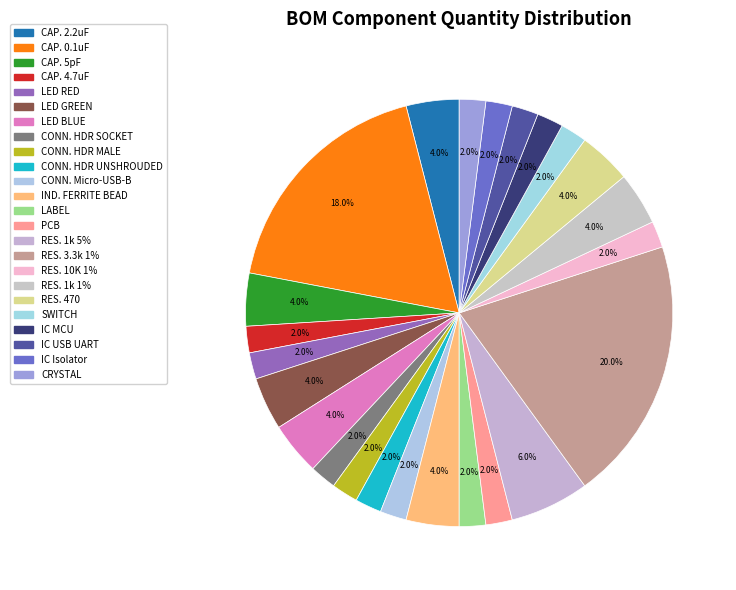

What is the ratio of the value at CRYSTAL to the value at RES. 470?

0.5